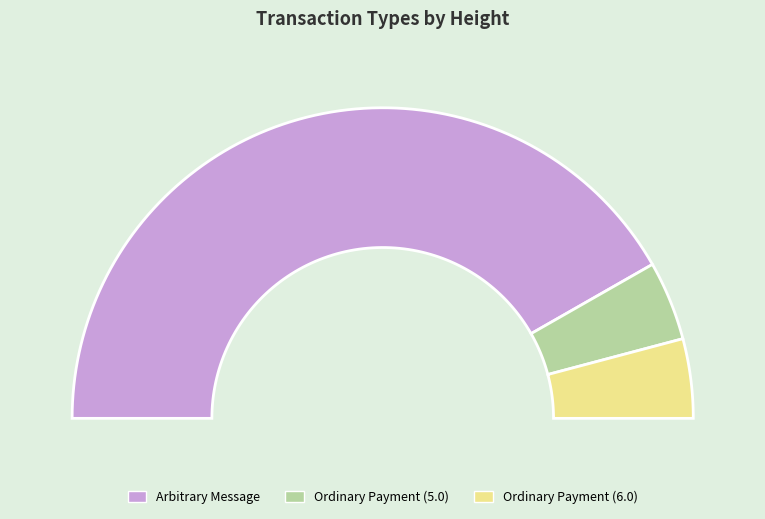

Which has a higher value, Ordinary Payment (5.0) or Ordinary Payment (6.0)?

Ordinary Payment (5.0)